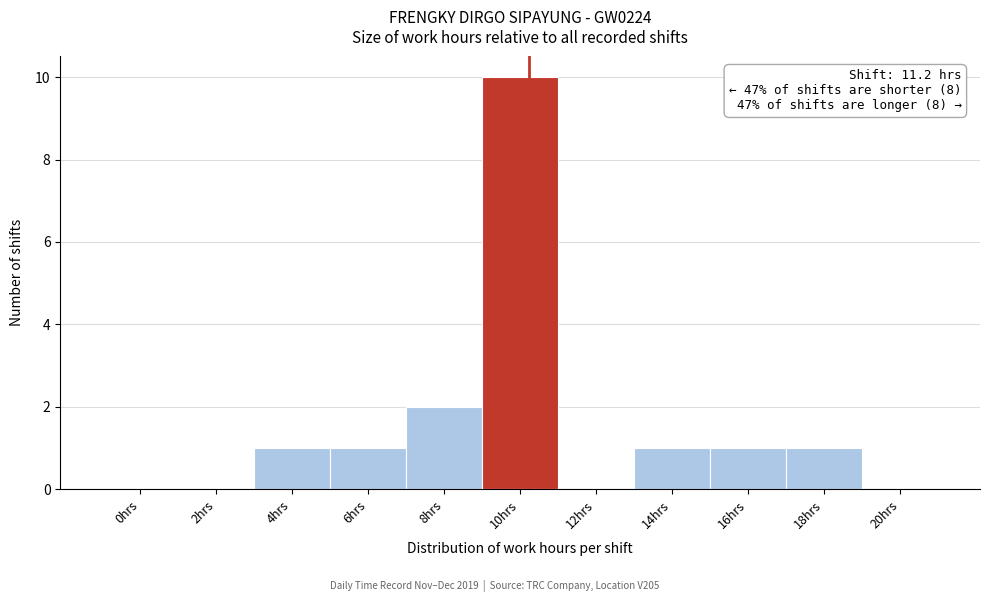

Reading left to right, list all the values displayed in this chart.

0hrs=0	2hrs=0	4hrs=1	6hrs=1	8hrs=2	10hrs=10	12hrs=0	14hrs=1	16hrs=1	18hrs=1	20hrs=0